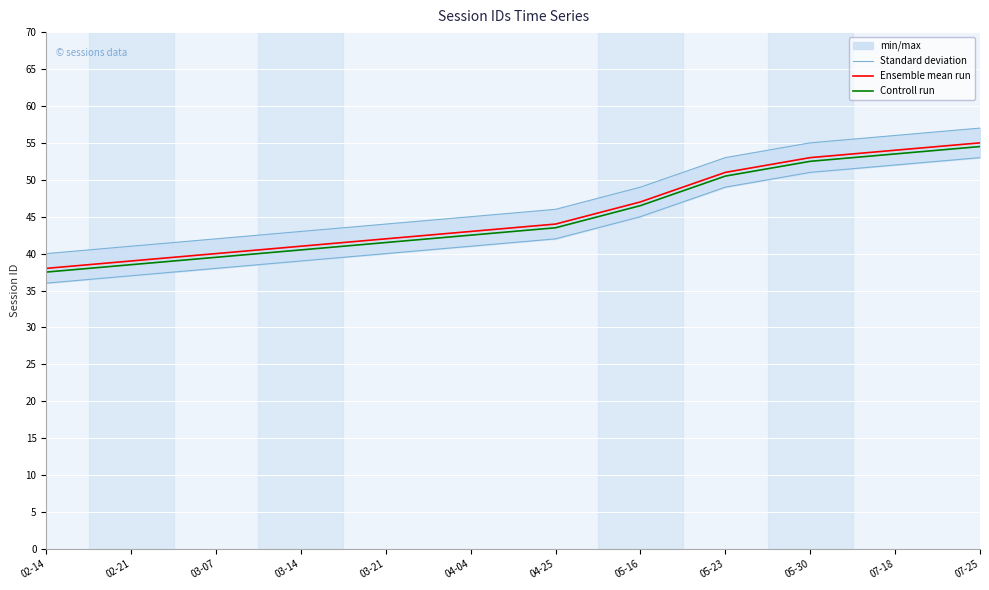

Reading left to right, transcribe all the data shown in this chart.

Standard deviation: 40.0	41.0	42.0	43.0	44.0	45.0	46.0	49.0	53.0	55.0	56.0	57.0
Ensemble mean run: 38.0	39.0	40.0	41.0	42.0	43.0	44.0	47.0	51.0	53.0	54.0	55.0
Controll run: 37.5	38.5	39.5	40.5	41.5	42.5	43.5	46.5	50.5	52.5	53.5	54.5